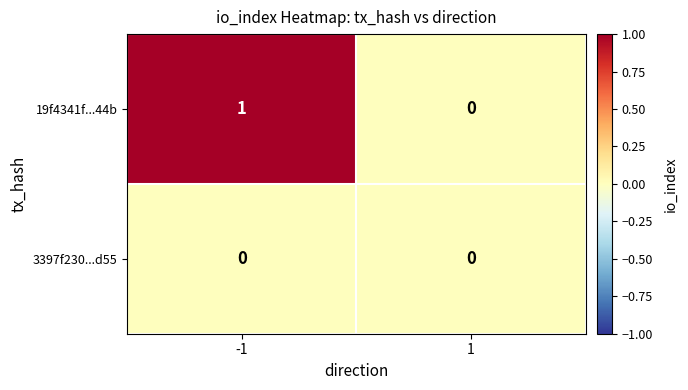

Which series has the largest total across all categories?

19f4341f...44b